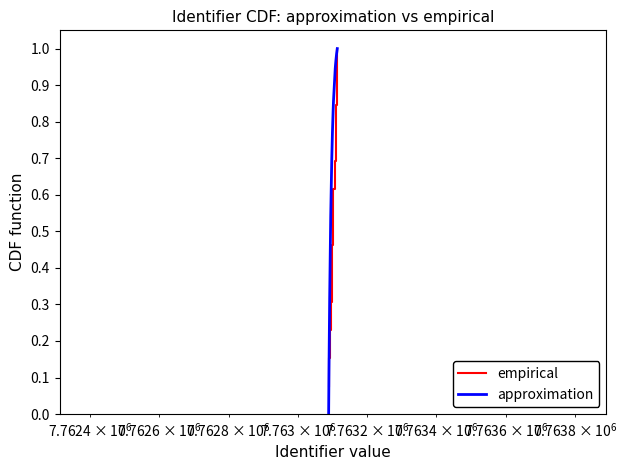

Which series has the largest total across all categories?

approximation